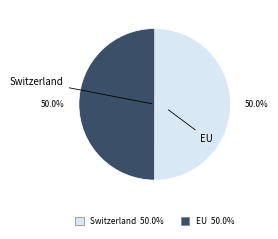

To the nearest percent, what portion does EU represent?

50%